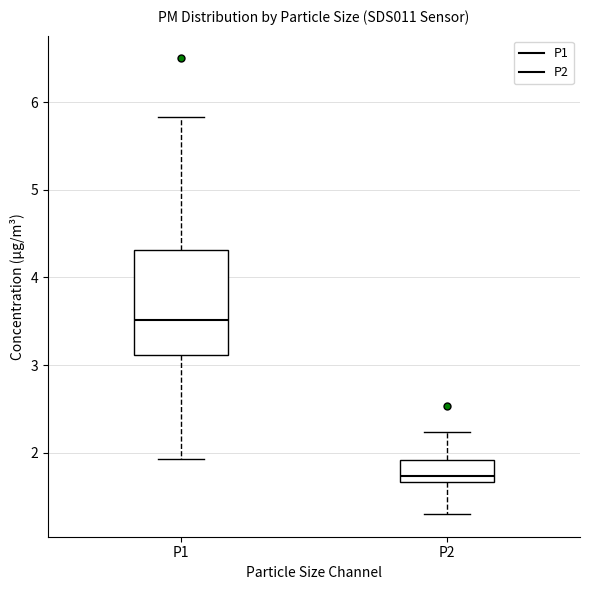

Comparing the boxes themselves (not the whiskers), which one is the tallest?

P1